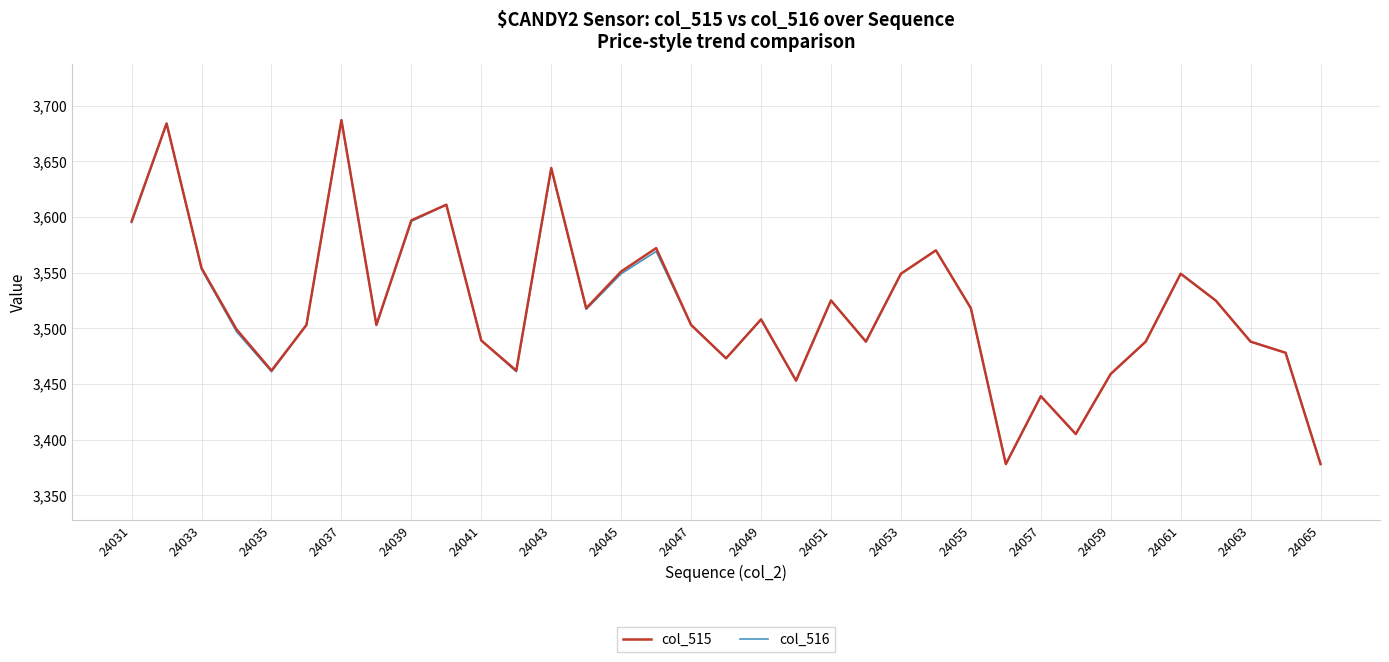

What is the greatest value displayed?

3687